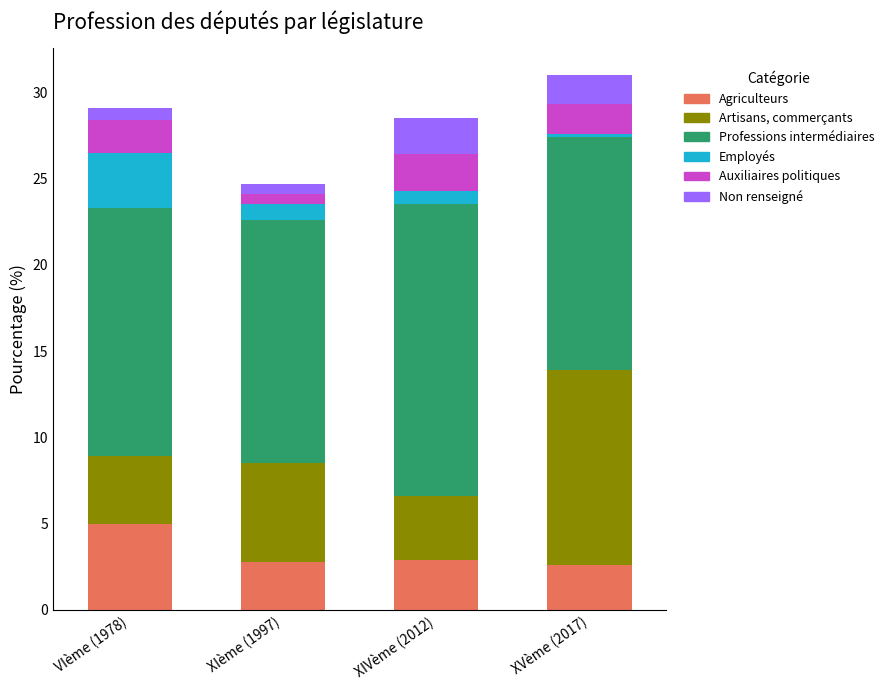

The value of Agriculteurs at VIème (1978) is 1.5. True or false?

False